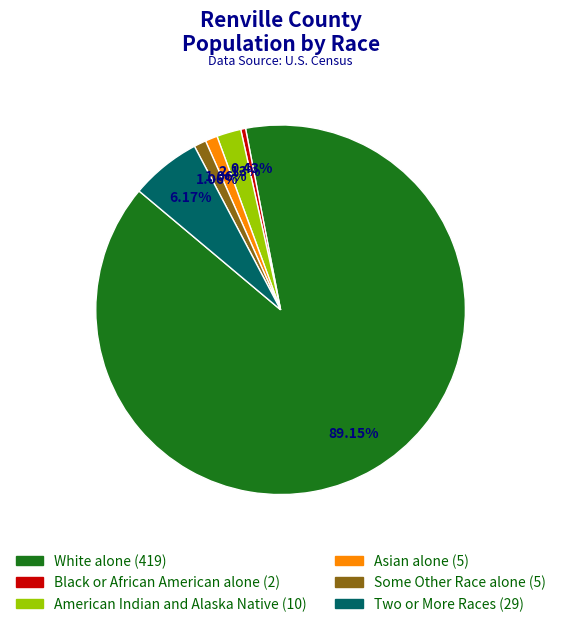

Is the sum of Two or More Races and Asian alone greater than half?

No